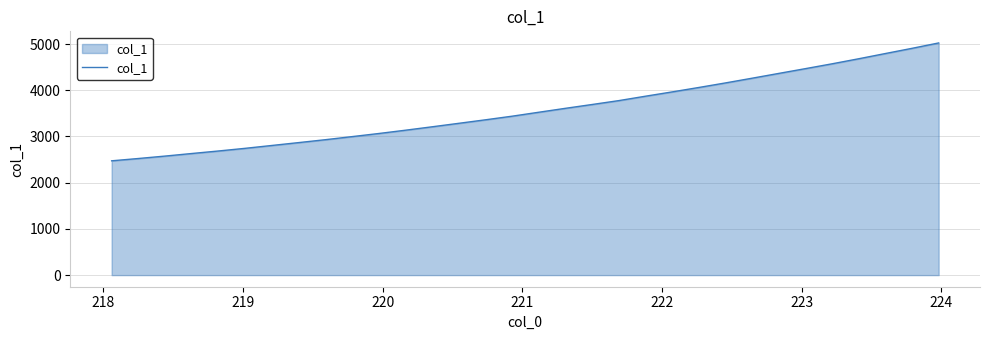

Count the number of categories in the chart.

32